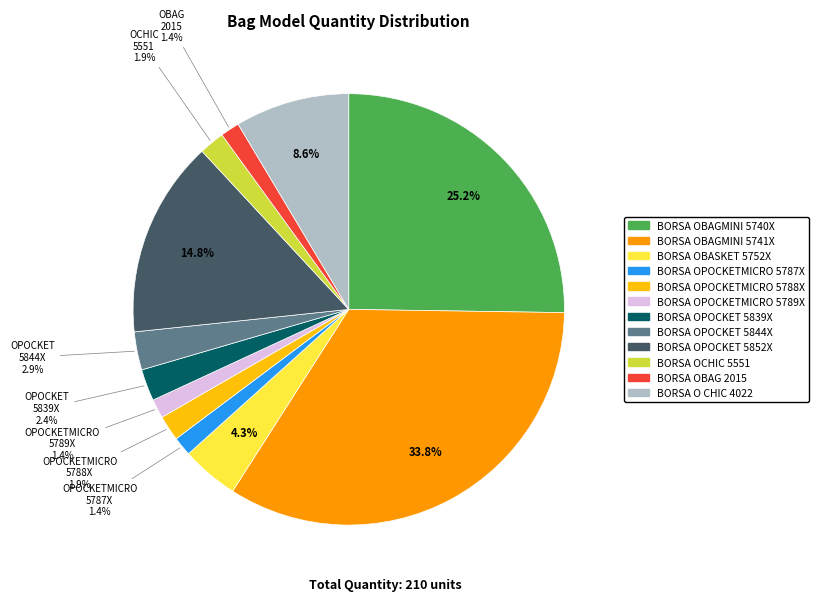

To the nearest percent, what percentage of the pie is BORSA OPOCKET 5844X?

3%